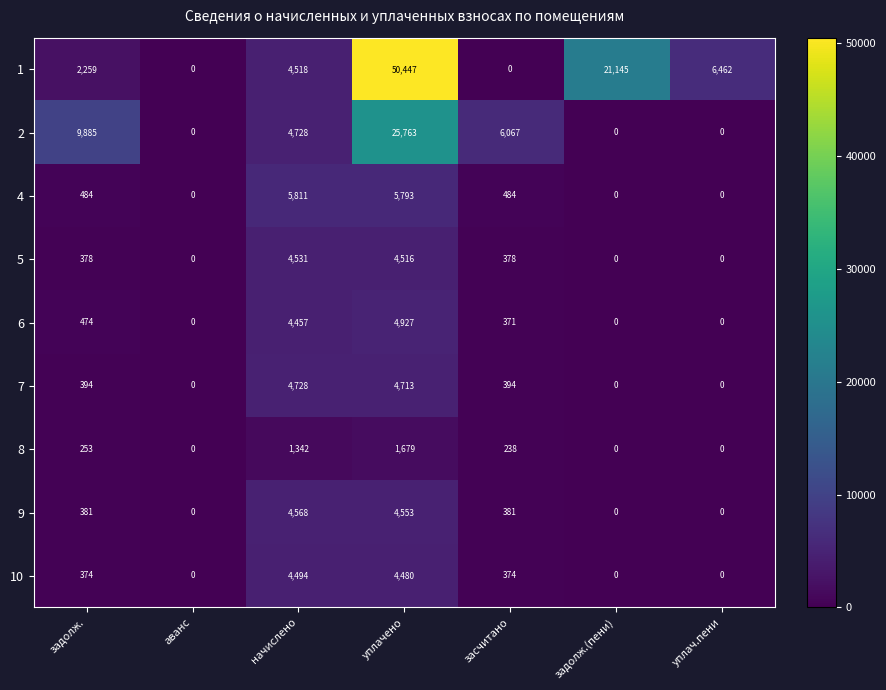

How many values in 8 are above zero?

4